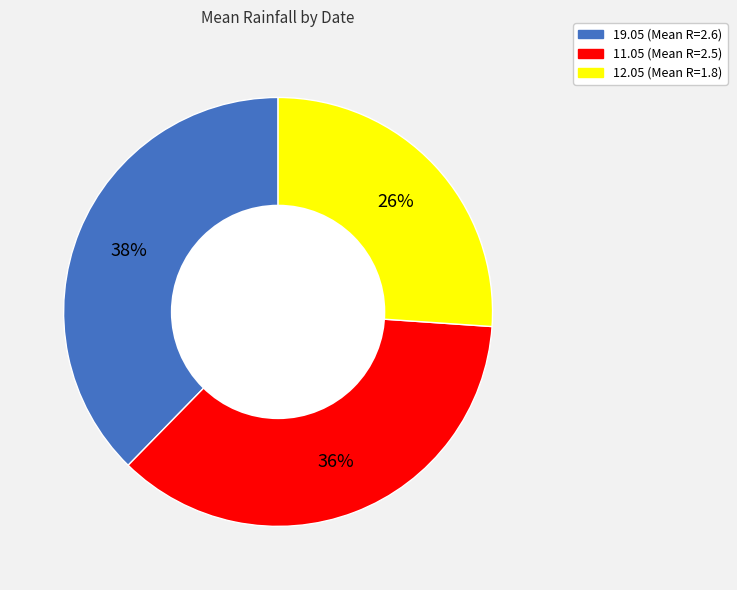

Do 12.05 (Mean R=1.8) and 11.05 (Mean R=2.5) together represent more than half of the pie?

Yes